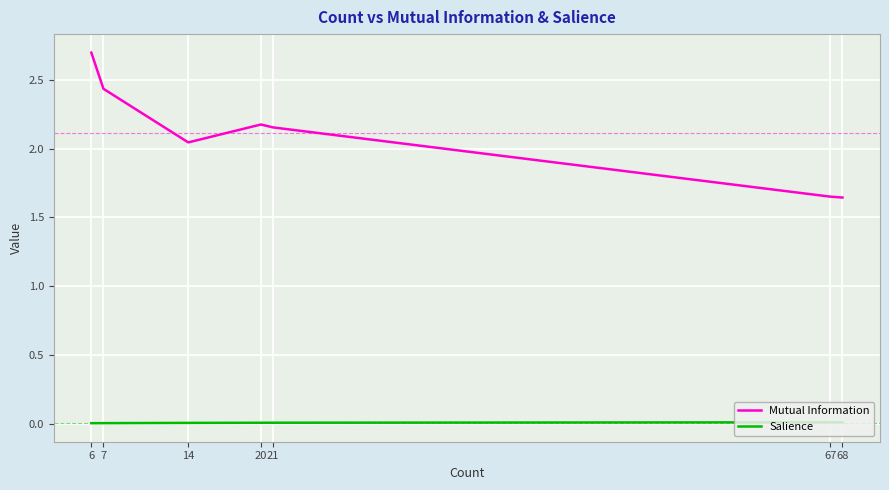

What is the difference between the Mutual Information values at 7 and 67?

0.8